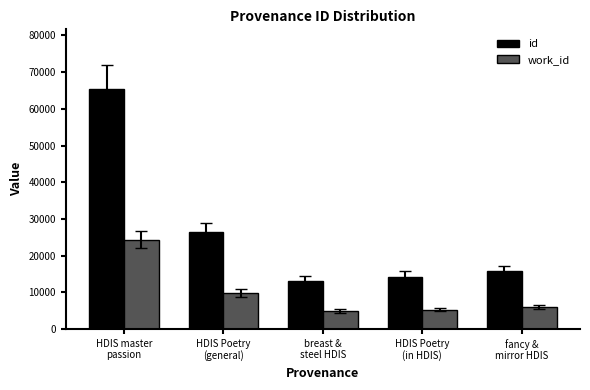

What is the difference between the maximum and second lowest values in the work_id series?

19075